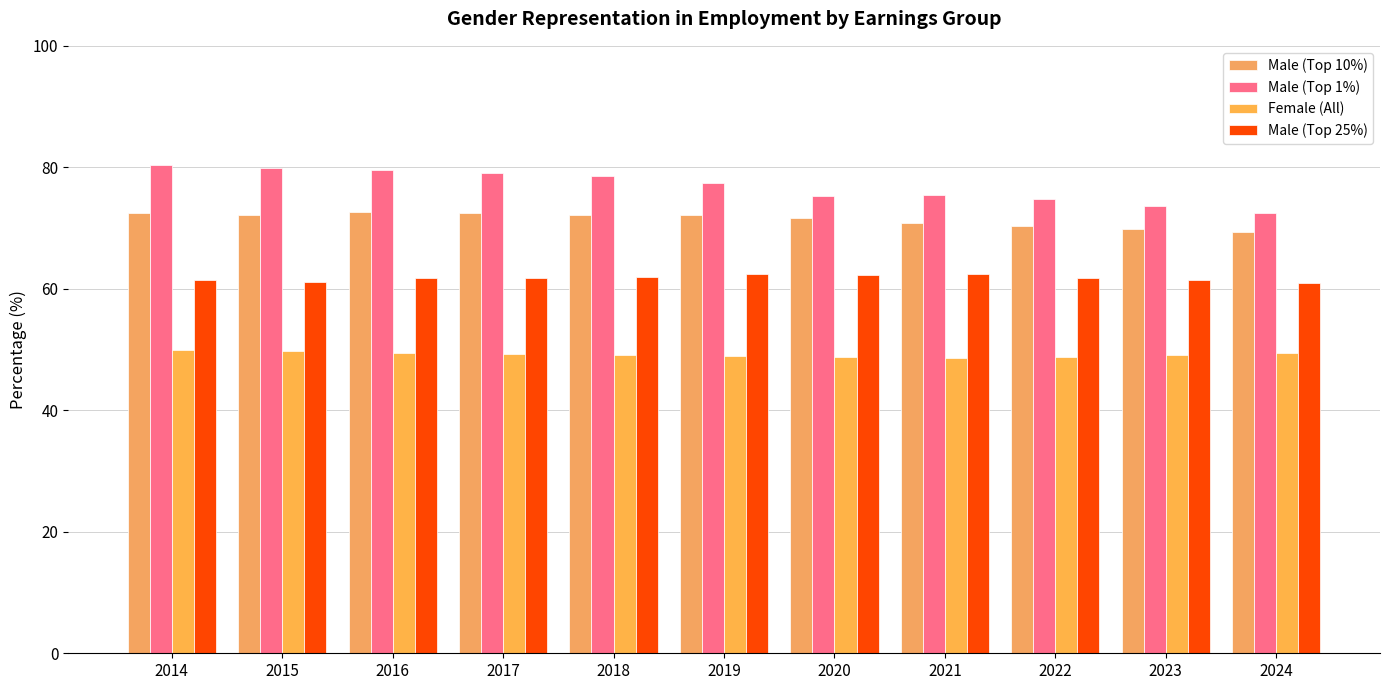

What are all the series names shown in the legend?

Male (Top 10%), Male (Top 1%), Female (All), Male (Top 25%)